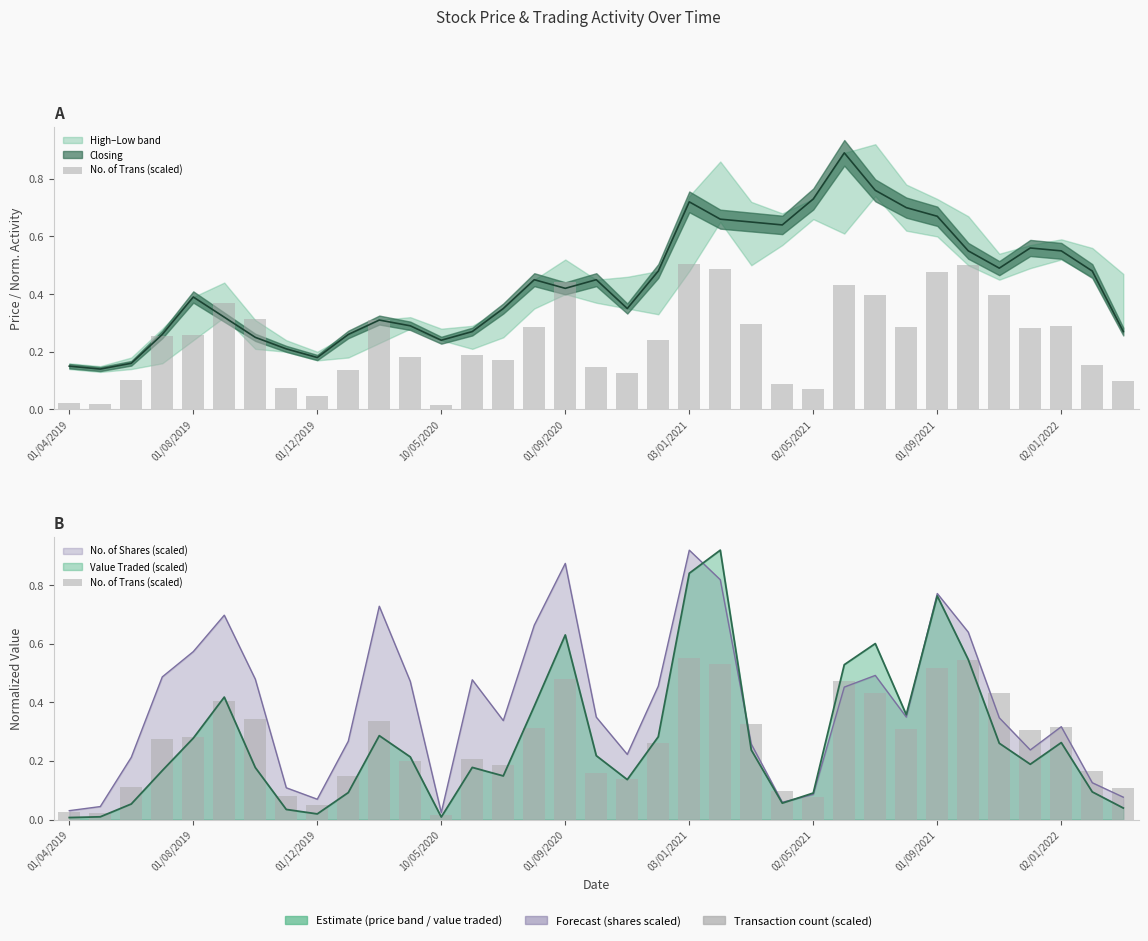

Reading left to right, list all the values displayed in this chart.

0.0	0.0	0.1	0.3	0.3	0.4	0.3	0.1	0.0	0.1	0.3	0.2	0.0	0.2	0.2	0.3	0.5	0.2	0.1	0.3	0.6	0.5	0.3	0.1	0.1	0.5	0.4	0.3	0.5	0.5	0.4	0.3	0.3	0.2	0.1